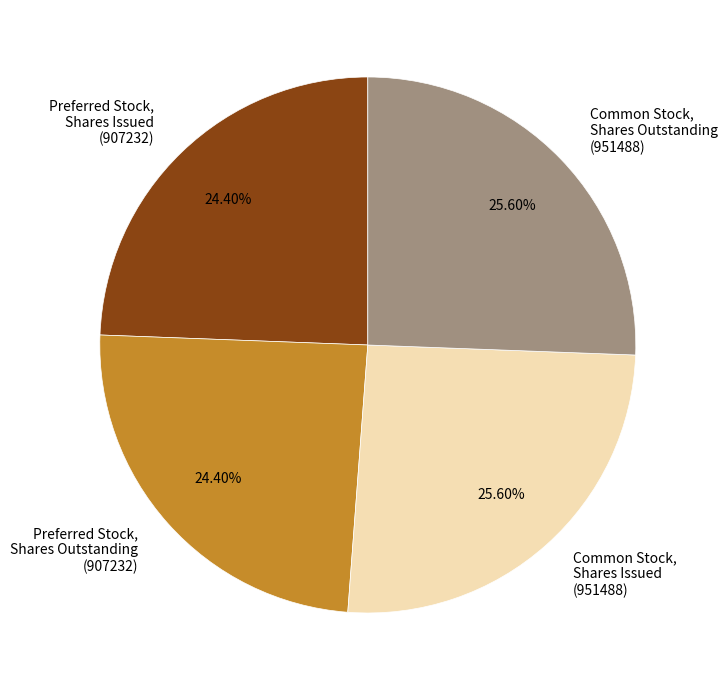

Is there a majority slice in this chart?

No